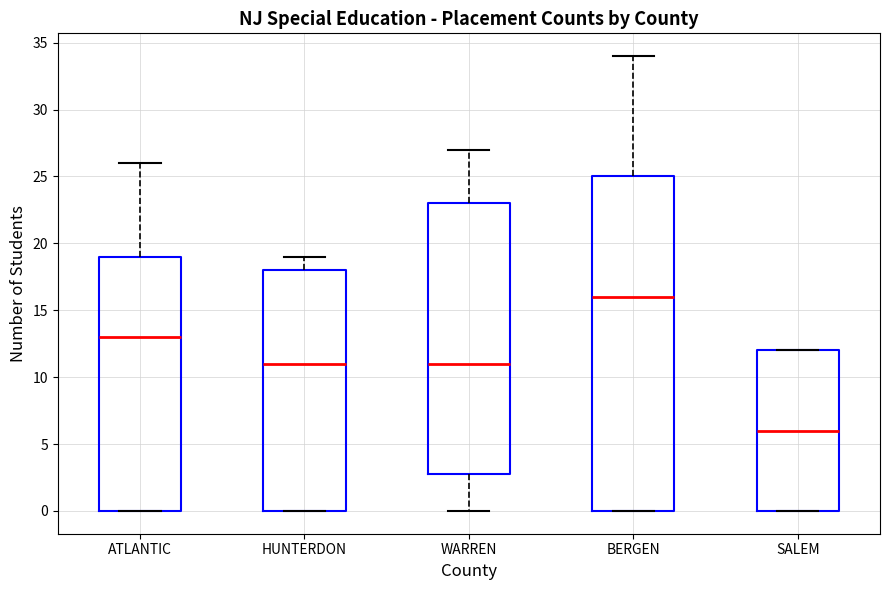

Reading left to right, read every box against the y-axis: the position of its median line, the range the box covers, and the ends of its whiskers. The values are not printed on the chart, so give them approximately, as read against the axis.

ATLANTIC: median 13, box 0 to 19, whiskers 0 to 26
HUNTERDON: median 11, box 0 to 18, whiskers 0 to 19
WARREN: median 11, box 3 to 23, whiskers 0 to 27
BERGEN: median 16, box 0 to 25, whiskers 0 to 34
SALEM: median 6, box 0 to 12, whiskers 0 to 12